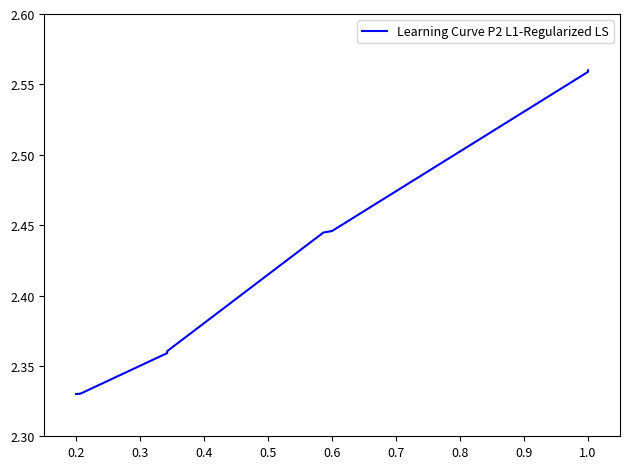

What is the label of the 6th point from the left?

0.6